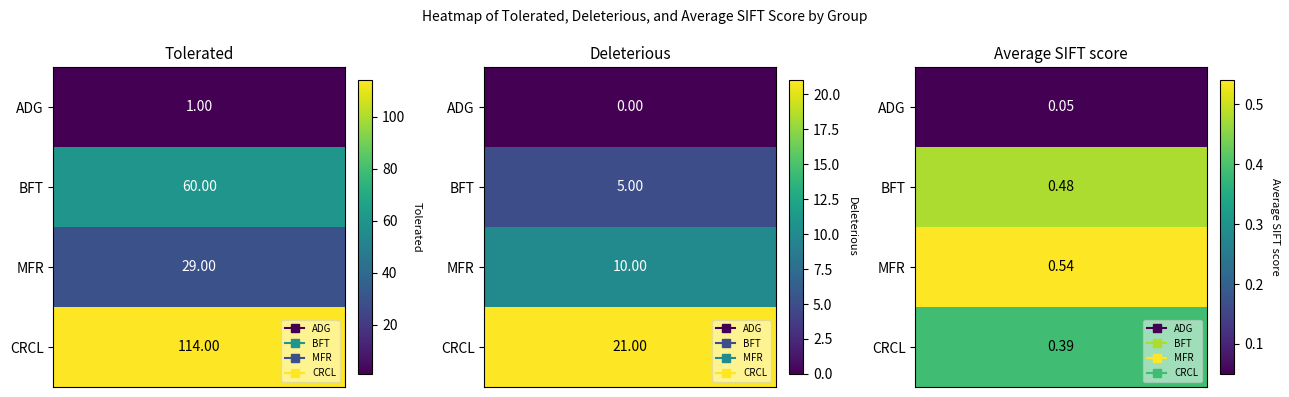

What is the spread (max minus min) of values at 2?

0.5